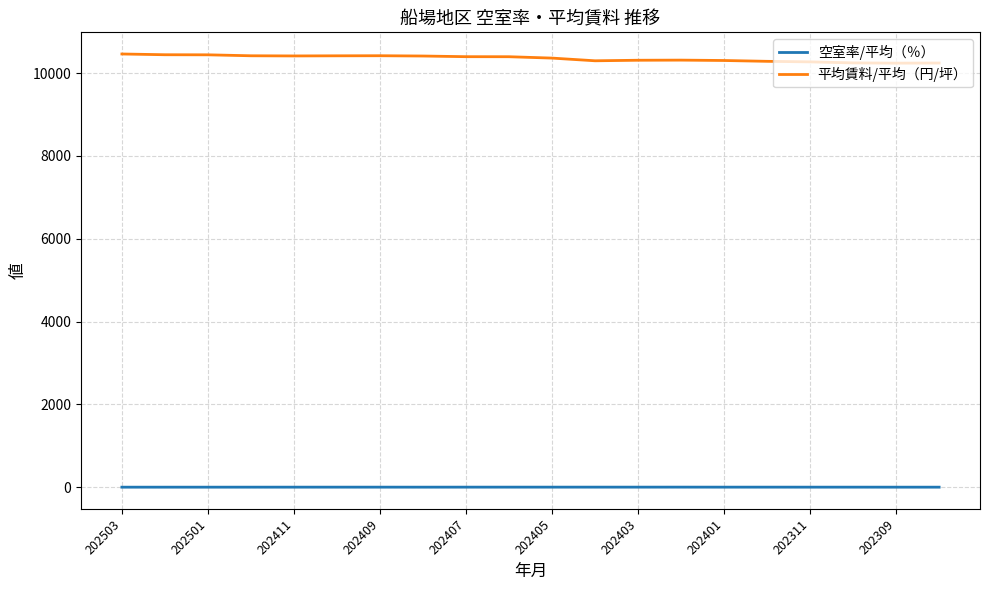

True or false: 平均賃料/平均（円/坪） and 空室率/平均（％） intersect in this chart.

False